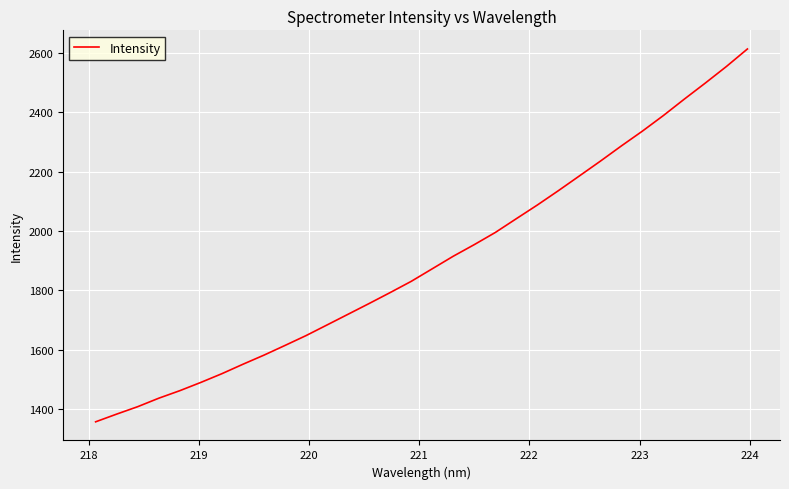

True or false: the data has more than 0 interior local peaks.

False